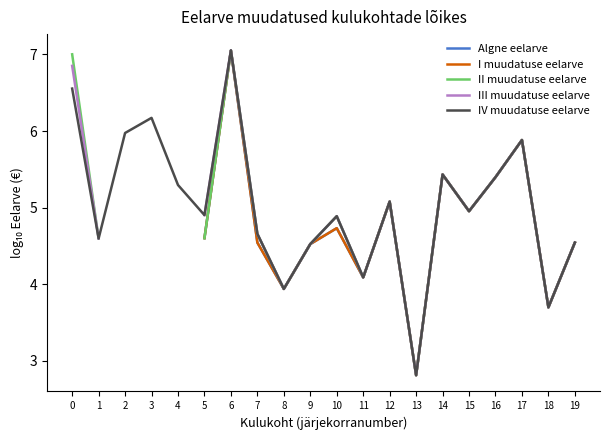

True or false: IV muudatuse eelarve has more than 0 points higher than both neighbors.

True